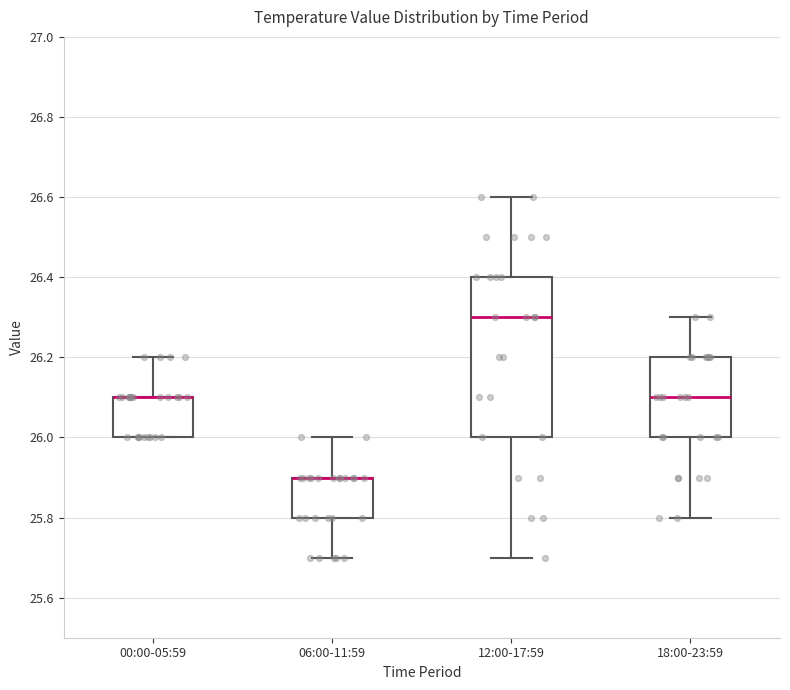

Reading left to right, transcribe this box plot: for each box, give where its median line is, the range the box spans, and where its two whiskers end, as read against the y-axis. The values are not printed on the chart, so give them approximately, as read against the axis.

00:00-05:59: median 26.1 (drawn on the box's upper edge), box 26.0 to 26.1, whiskers 26.0 to 26.2
06:00-11:59: median 25.9 (drawn on the box's upper edge), box 25.8 to 25.9, whiskers 25.7 to 26.0
12:00-17:59: median 26.3, box 26.0 to 26.4, whiskers 25.7 to 26.6
18:00-23:59: median 26.1, box 26.0 to 26.2, whiskers 25.8 to 26.3